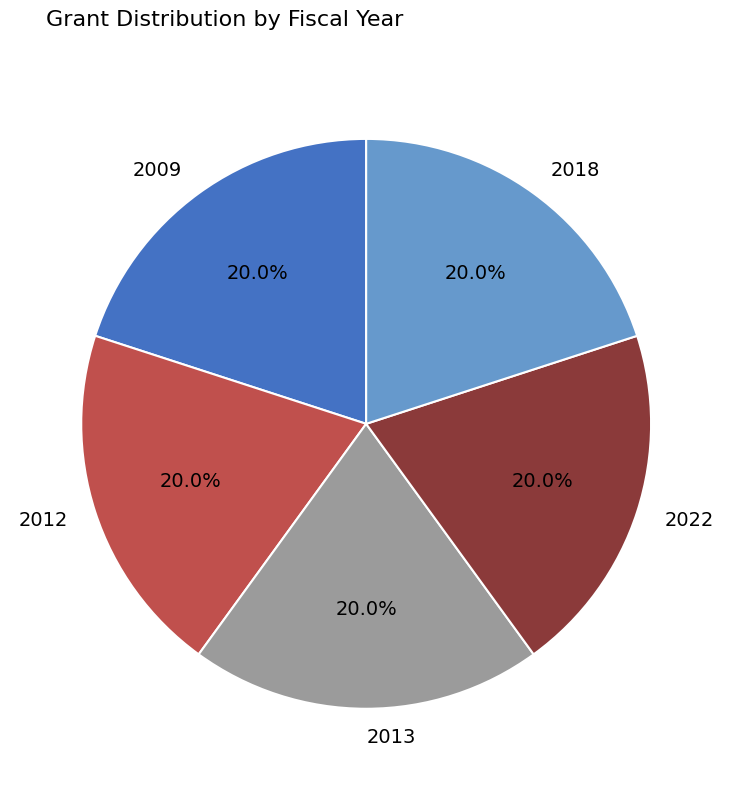

How much of the chart is everything except 2009?

80.1%